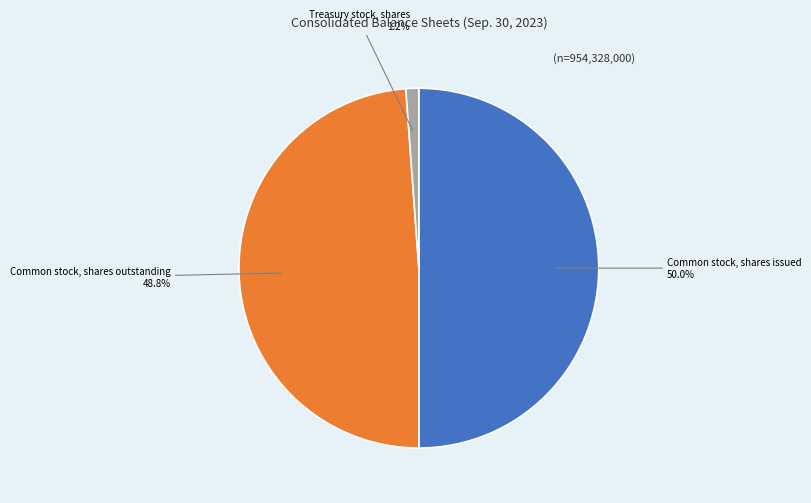

Count the number of slices in the pie.

3